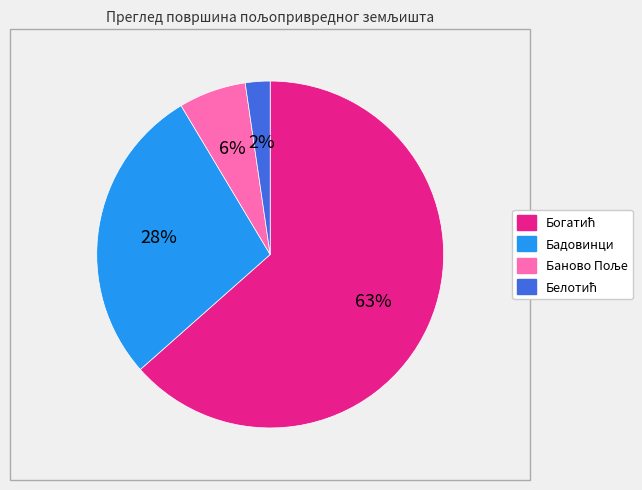

How many slices are in this pie chart?

4